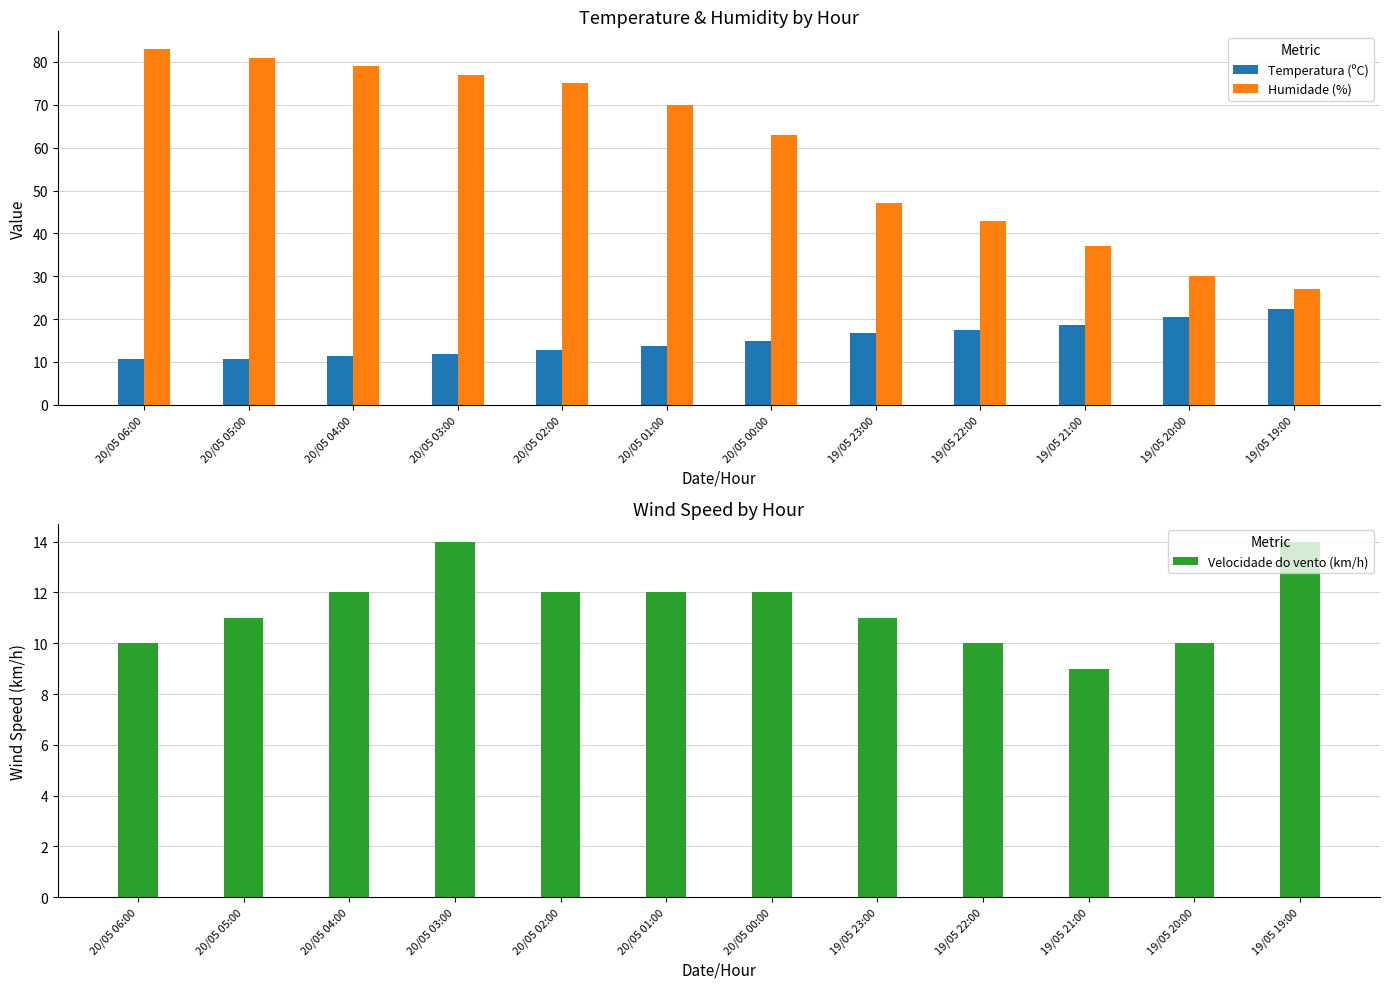

How many values in the Velocidade do vento (km/h) series are below 12?

6